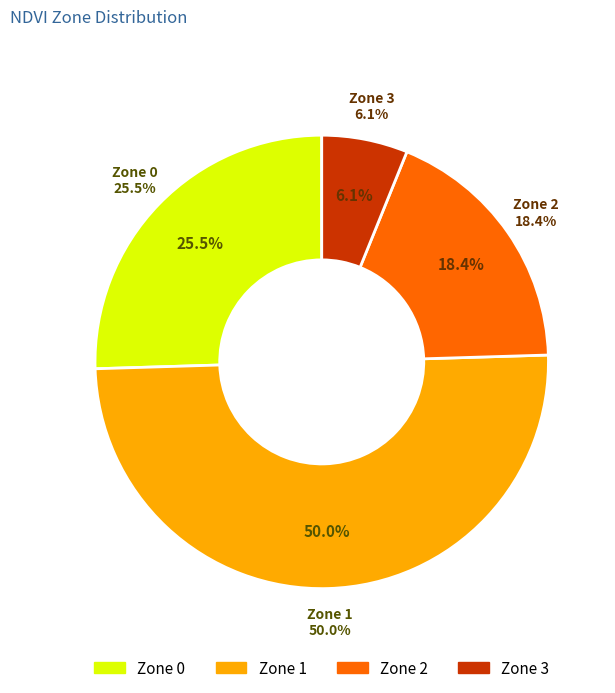

To the nearest percent, what is the average slice percentage?

25%